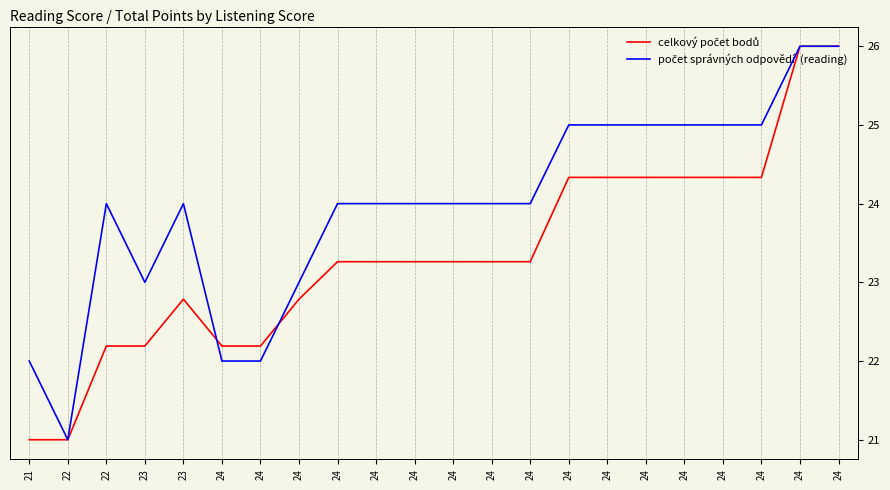

Does the chart have visible grid lines?

Yes